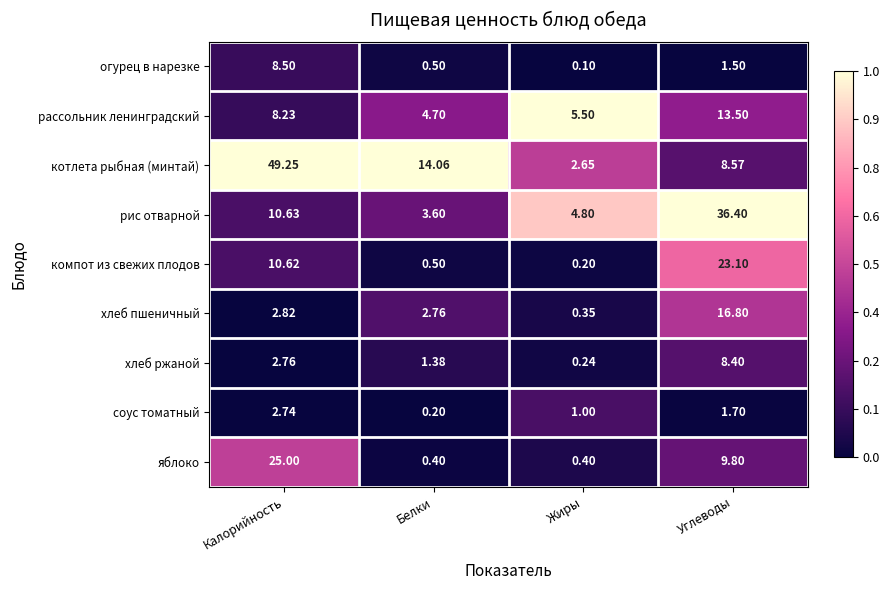

Which category has the lowest value across all series?

Жиры